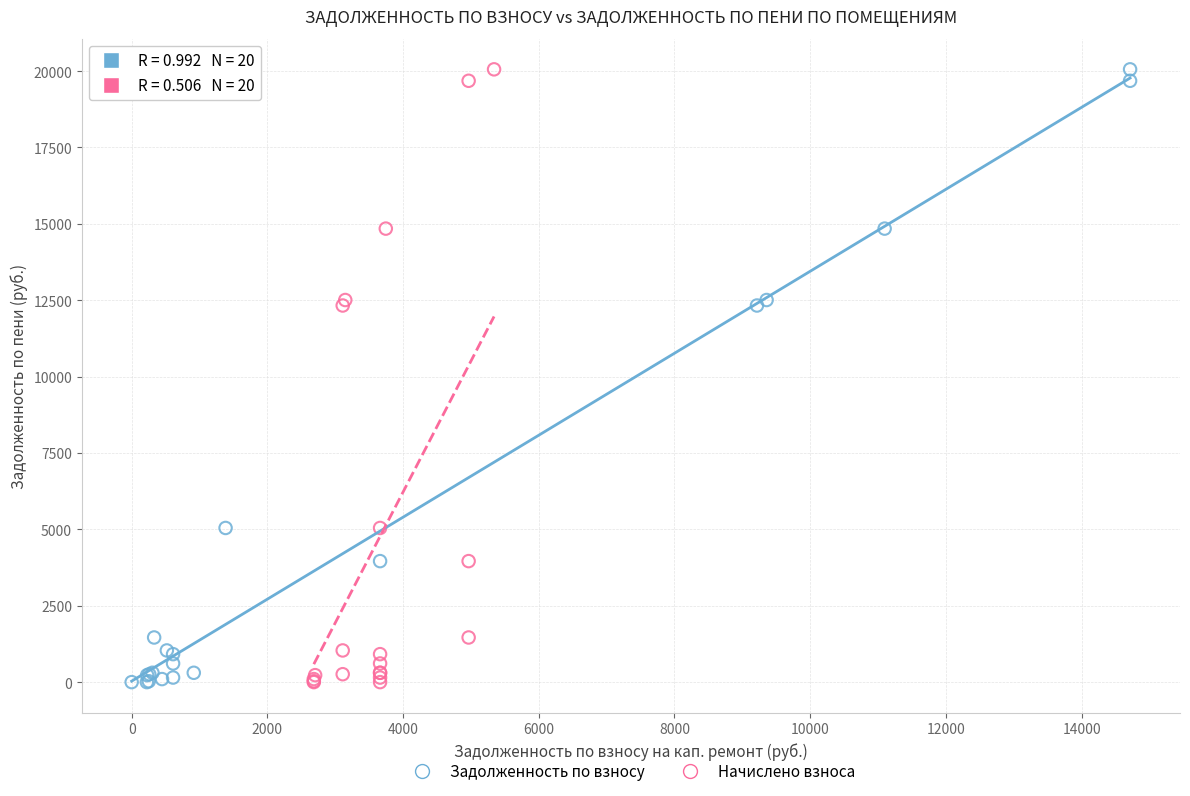

What are all the series names shown in the legend?

Задолженность по взносу, Начислено взноса